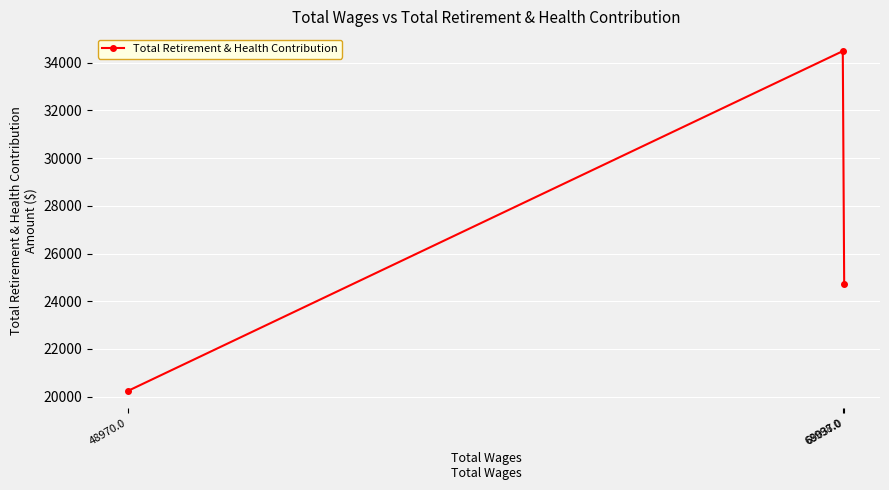

What is the value of the 2nd point from the left?

34487